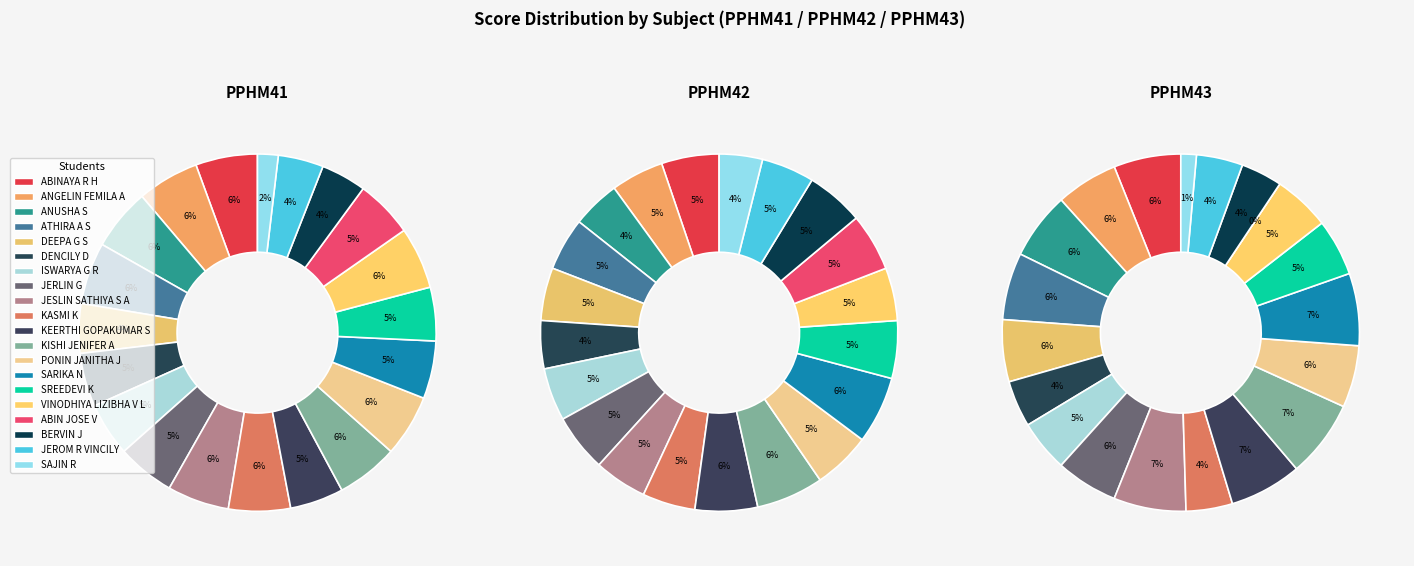

True or false: ABIN JOSE V accounts for 5% of the total.

True